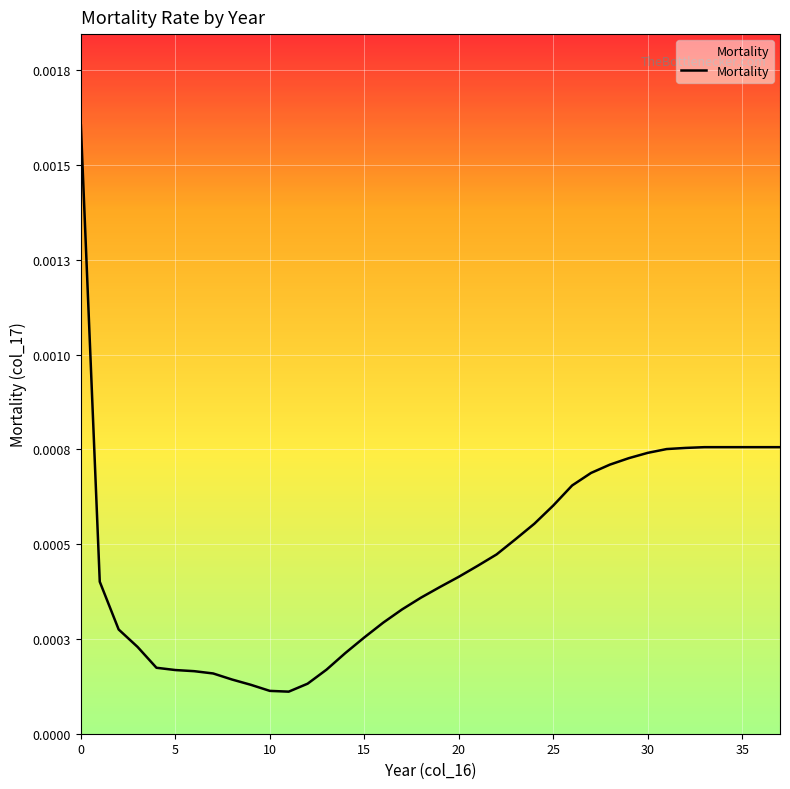

How many points are lower than both their immediate neighbors (excluding endpoints)?

1